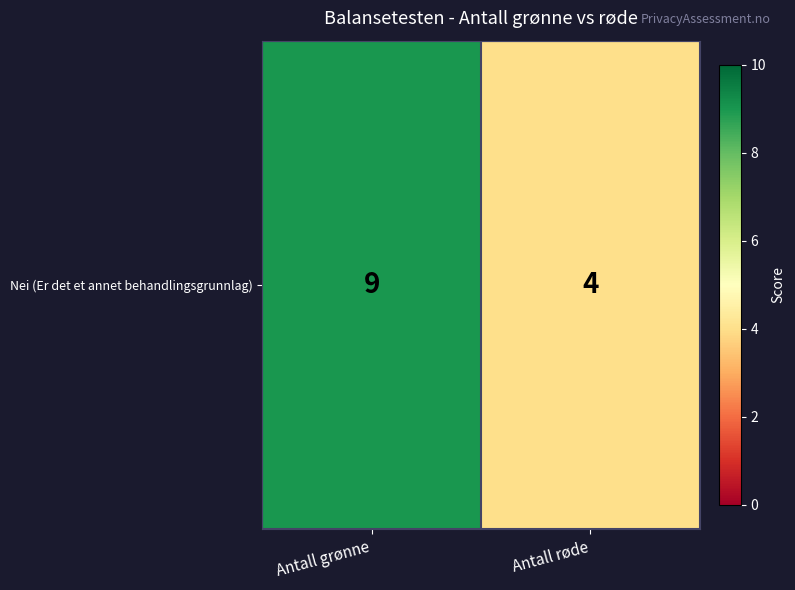

How many distinct data groups are displayed?

1